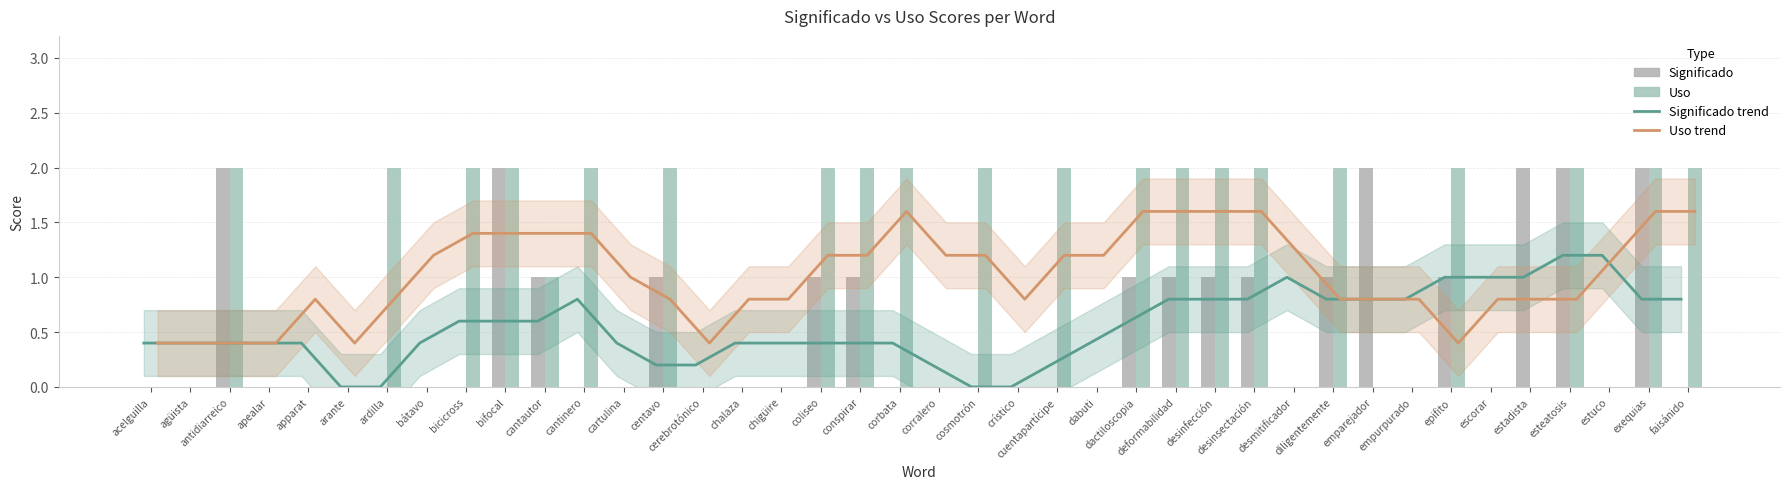

What is the label of the 30th bar from the left?

desmitificador